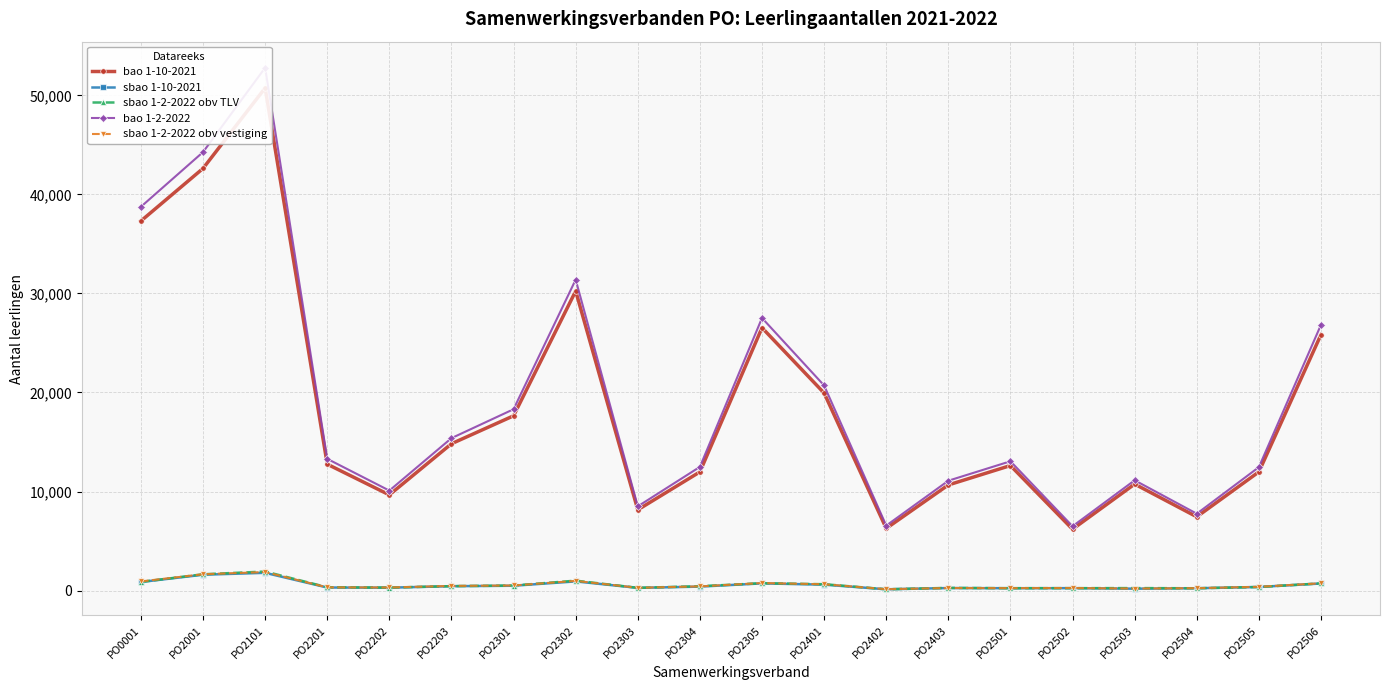

Is this an area chart (filled region under the line)?

No